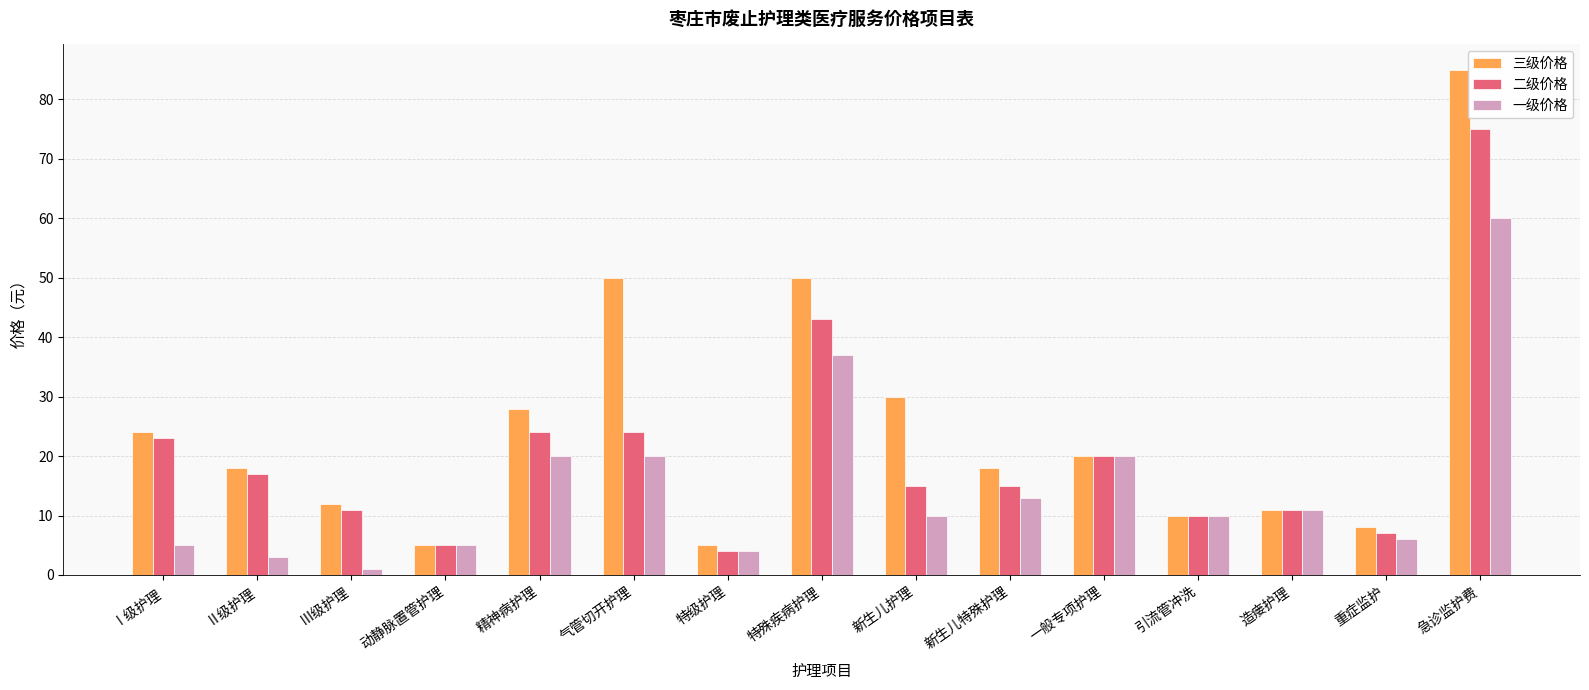

Reading right to left, list all the values displayed in this chart.

三级价格: 85	8	11	10	20	18	30	50	5	50	28	5	12	18	24
二级价格: 75	7	11	10	20	15	15	43	4	24	24	5	11	17	23
一级价格: 60	6	11	10	20	13	10	37	4	20	20	5	1	3	5